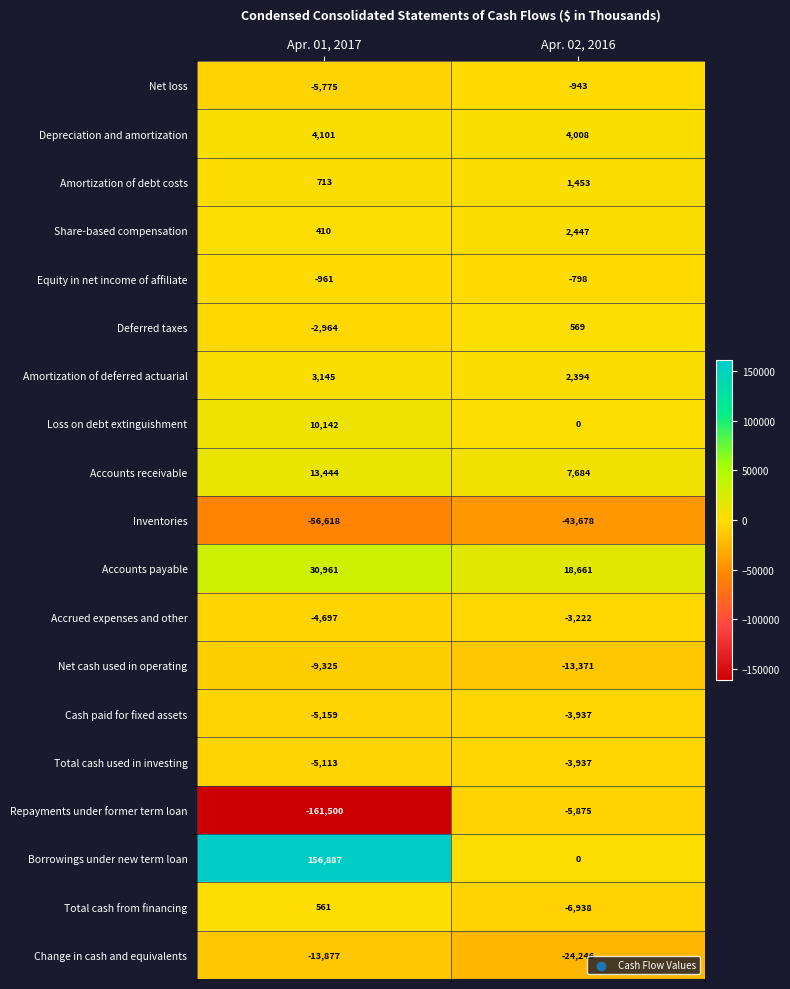

What is the difference between the maximum and minimum values in the Net cash used in operating series?

4046